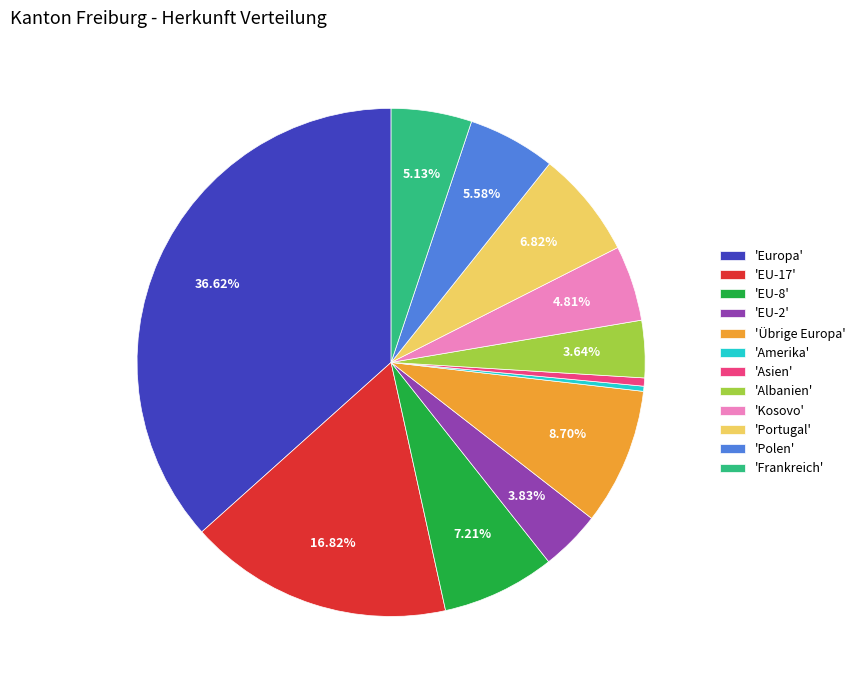

How many segments does this pie chart have?

12